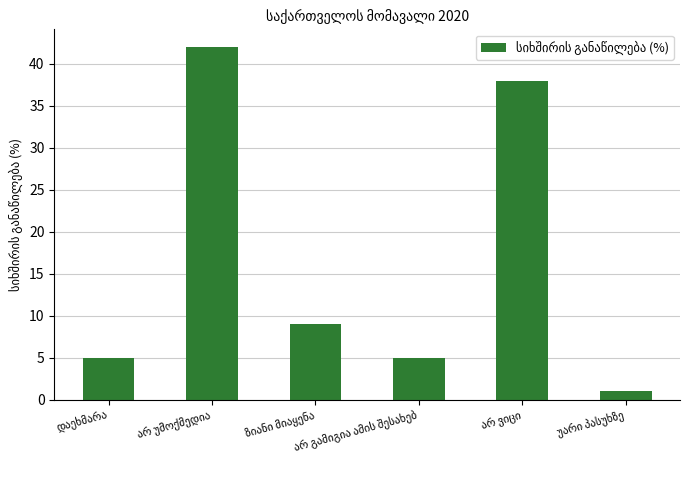

How many bars are there in total?

6